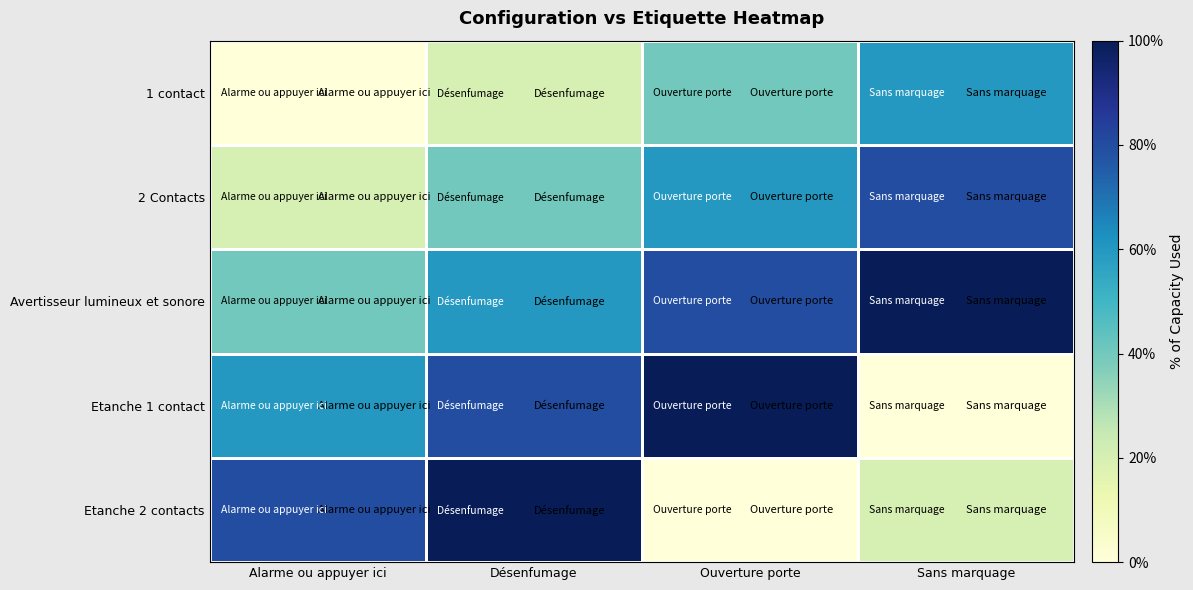

Reading left to right, transcribe all the data shown in this chart.

1 contact: Alarme ou appuyer ici=0.0	Désenfumage=0.2	Ouverture porte=0.4	Sans marquage=0.6
2 Contacts: Alarme ou appuyer ici=0.2	Désenfumage=0.4	Ouverture porte=0.6	Sans marquage=0.8
Avertisseur lumineux et sonore: Alarme ou appuyer ici=0.4	Désenfumage=0.6	Ouverture porte=0.8	Sans marquage=1.0
Etanche 1 contact: Alarme ou appuyer ici=0.6	Désenfumage=0.8	Ouverture porte=1.0	Sans marquage=0.0
Etanche 2 contacts: Alarme ou appuyer ici=0.8	Désenfumage=1.0	Ouverture porte=0.0	Sans marquage=0.2